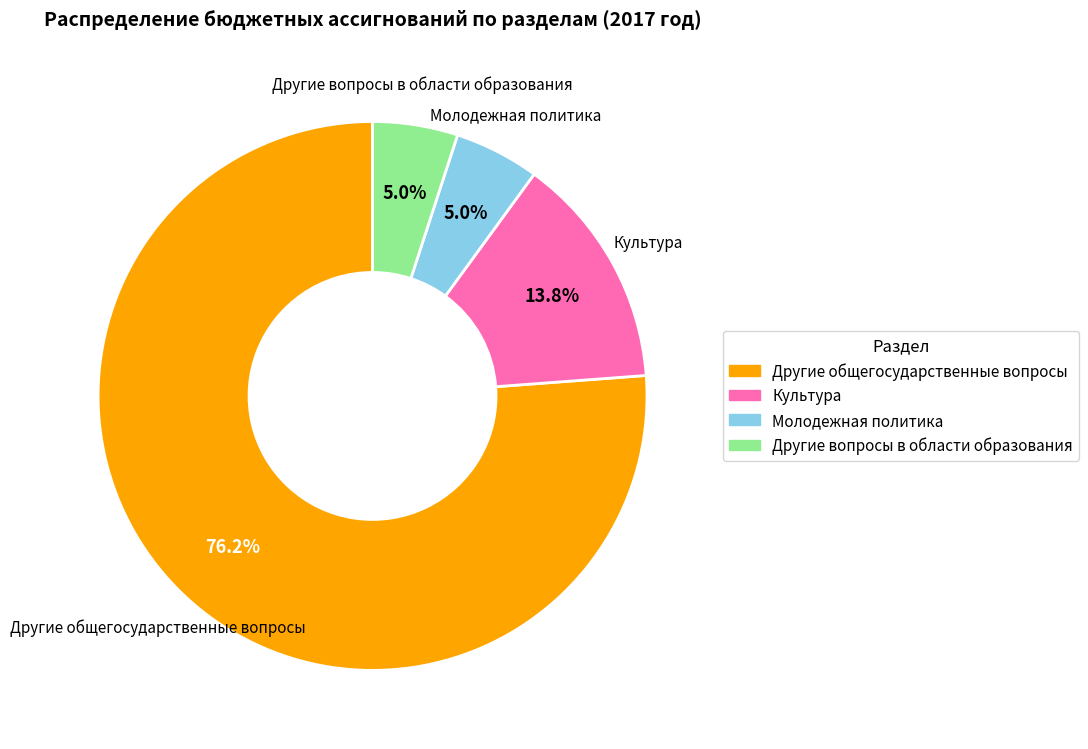

Is Другие общегосударственные вопросы the majority of the pie?

Yes